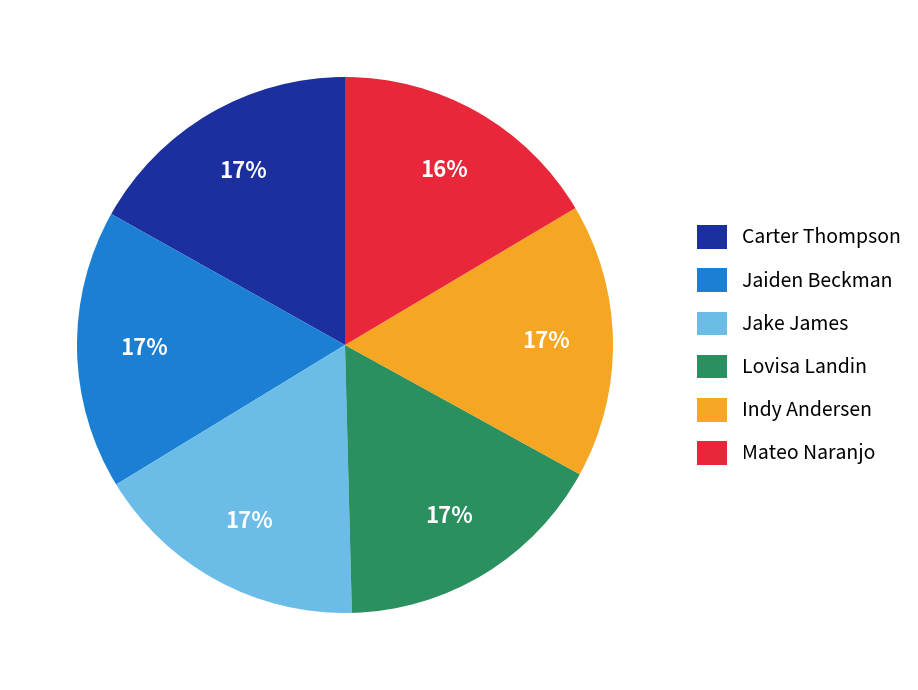

Is there a majority slice in this chart?

No